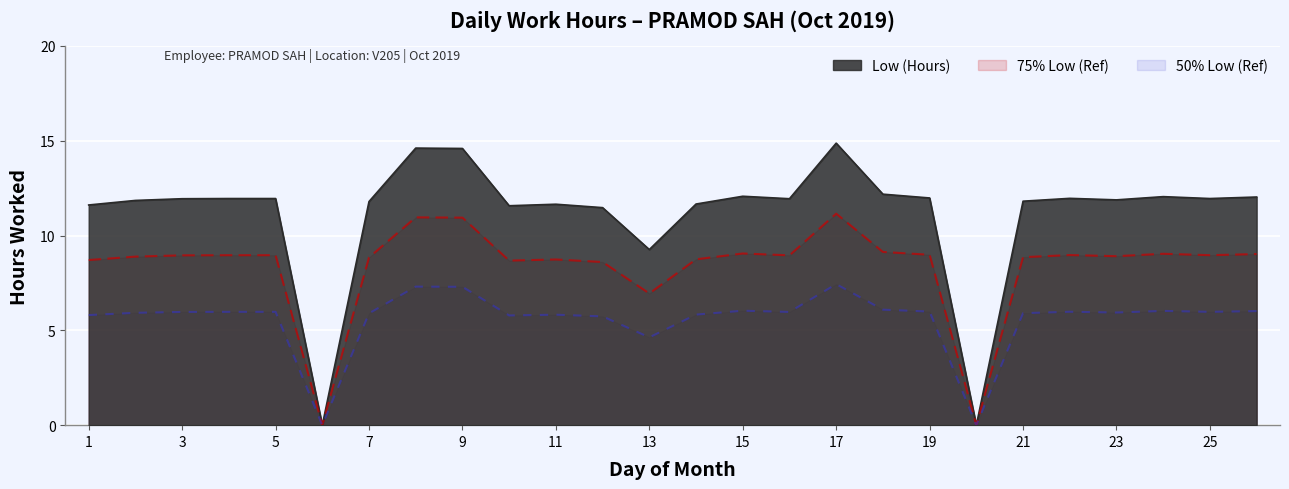

True or false: the data shows 18.1 at 10.

False